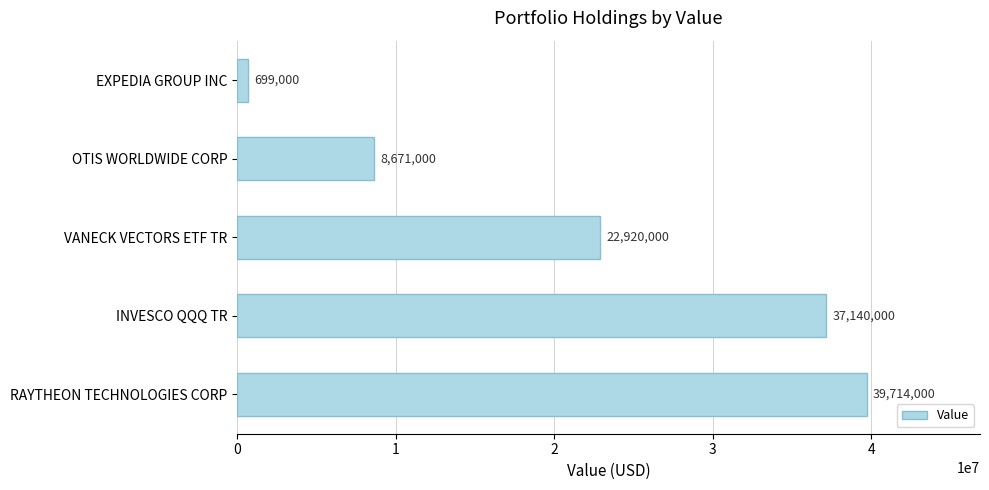

Does the chart contain any negative values?

No